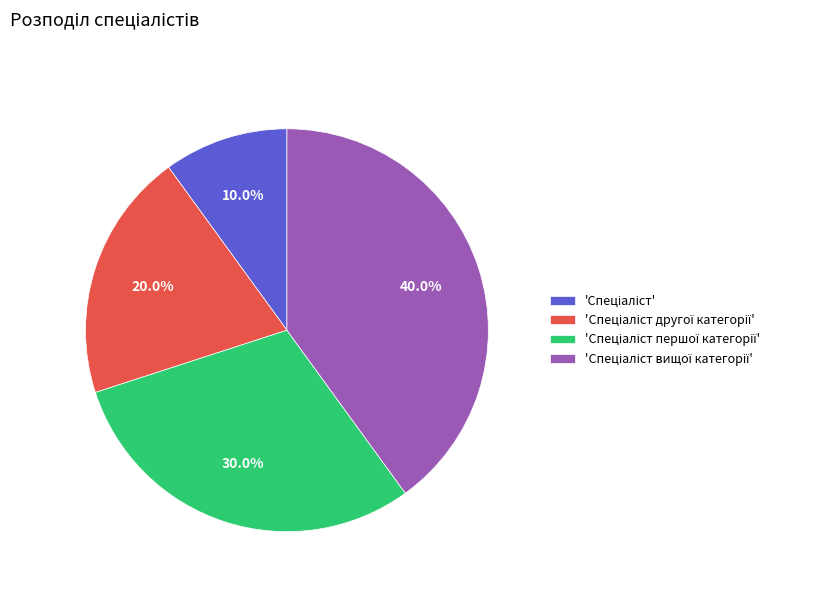

How many slices are in this pie chart?

4